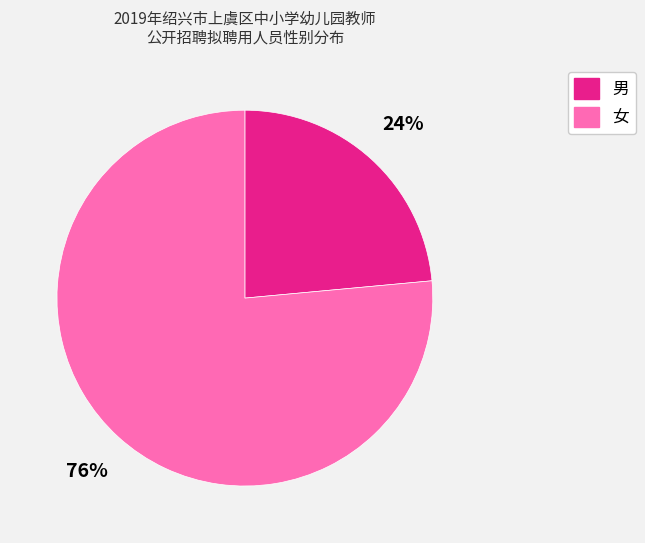

Is there a majority slice in this chart?

Yes